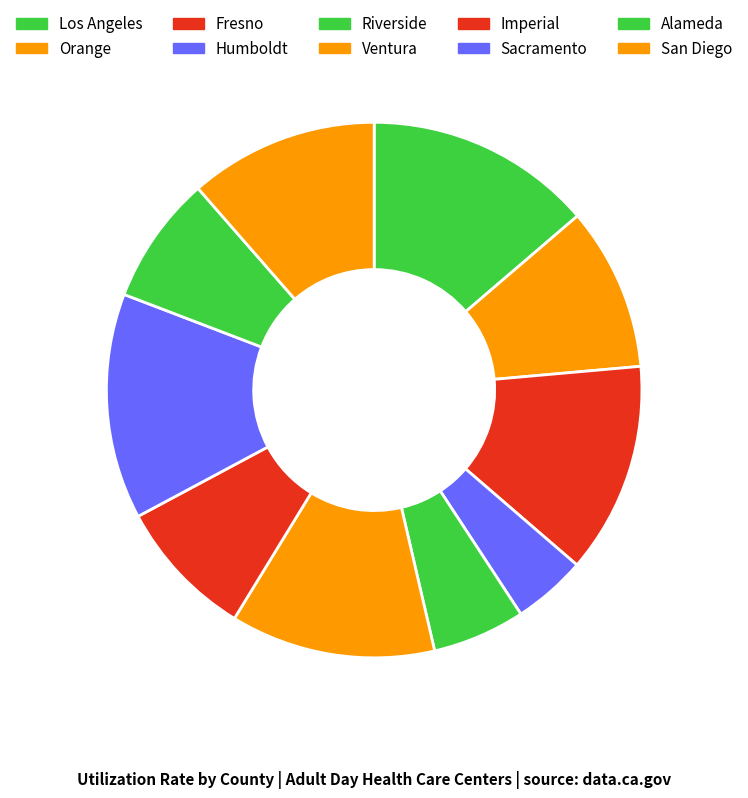

Which slice is the smallest?

Humboldt